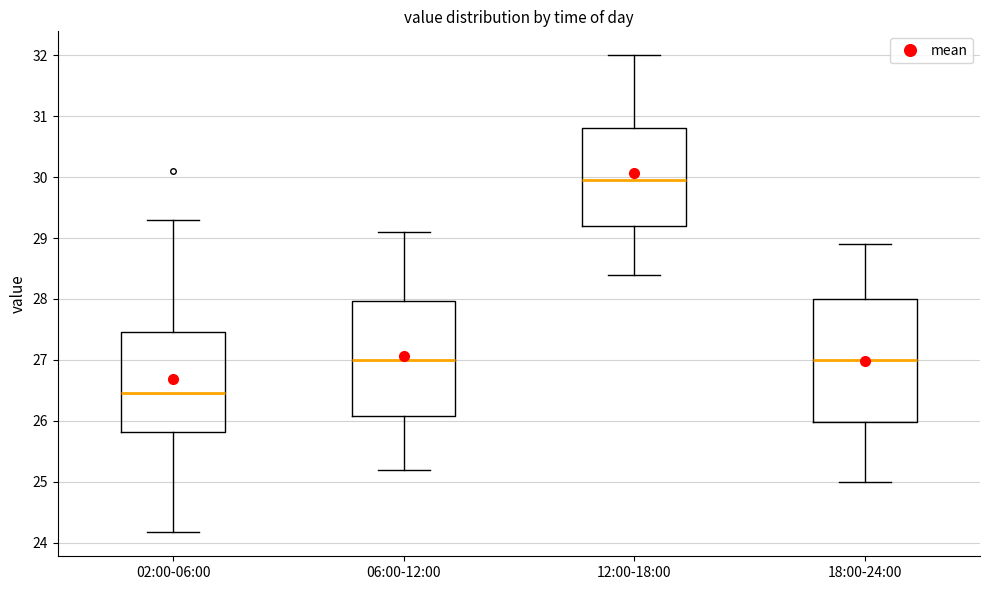

Reading left to right, read every box against the y-axis: the position of its median line, the range the box covers, and the ends of its whiskers. The values are not printed on the chart, so give them approximately, as read against the axis.

02:00-06:00: median 26.5, box 25.8 to 27.5, whiskers 24.2 to 29.3
06:00-12:00: median 27.0, box 26.1 to 28.0, whiskers 25.2 to 29.1
12:00-18:00: median 30.0, box 29.2 to 30.8, whiskers 28.4 to 32.0
18:00-24:00: median 27.0, box 26.0 to 28.0, whiskers 25.0 to 28.9